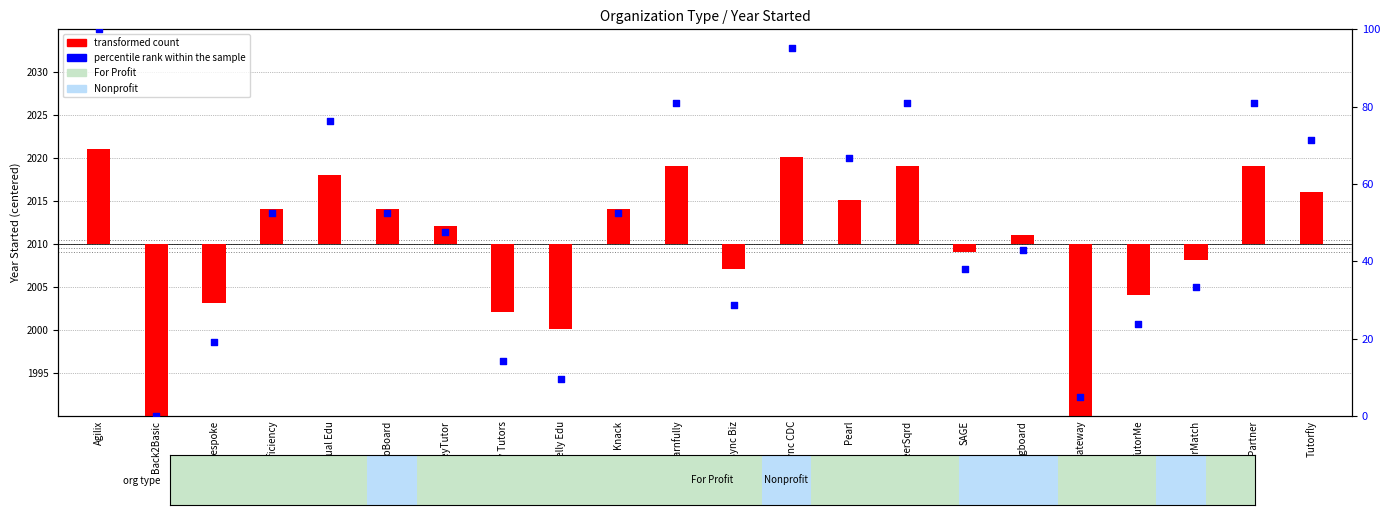

Which series reaches the minimum Y coordinate?

transformed count